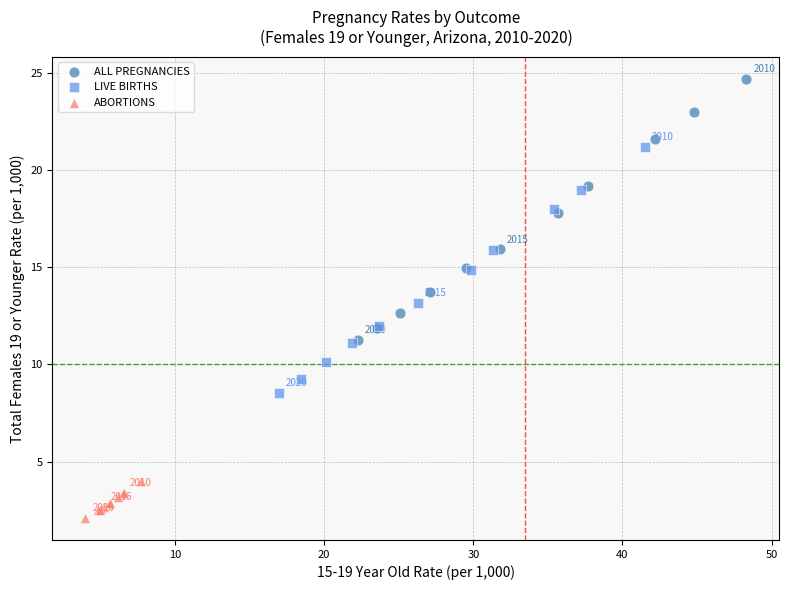

Which series contains the lowest Y value?

ABORTIONS